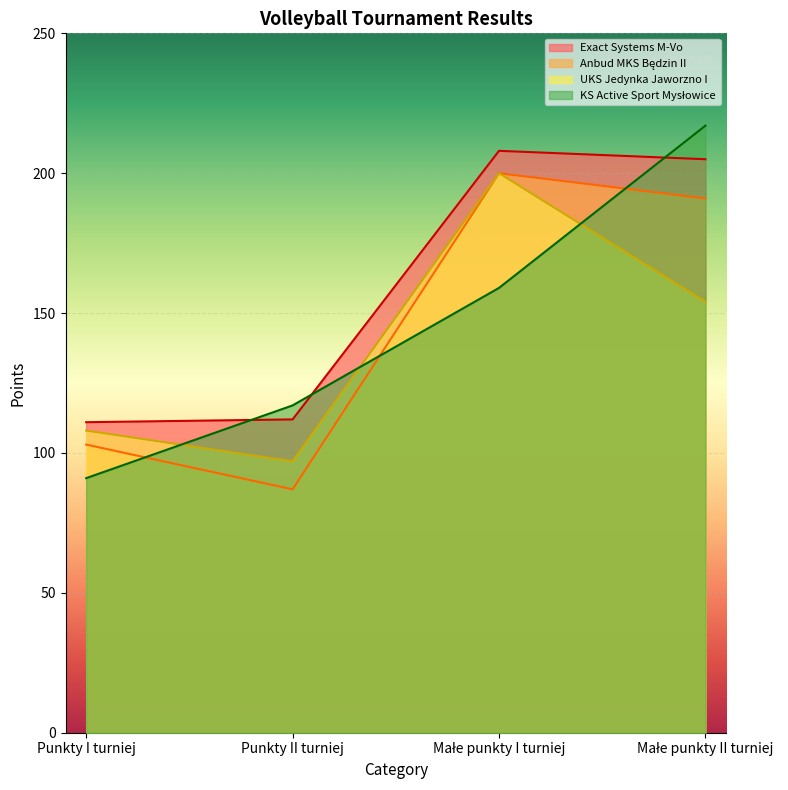

Reading right to left, list all the values displayed in this chart.

Exact Systems M-Vo: Małe punkty II turniej=205	Małe punkty I turniej=208	Punkty II turniej=112	Punkty I turniej=111
Anbud MKS Będzin II: Małe punkty II turniej=191	Małe punkty I turniej=200	Punkty II turniej=87	Punkty I turniej=103
UKS Jedynka Jaworzno I: Małe punkty II turniej=154	Małe punkty I turniej=200	Punkty II turniej=97	Punkty I turniej=108
KS Active Sport Mysłowice: Małe punkty II turniej=217	Małe punkty I turniej=159	Punkty II turniej=117	Punkty I turniej=91